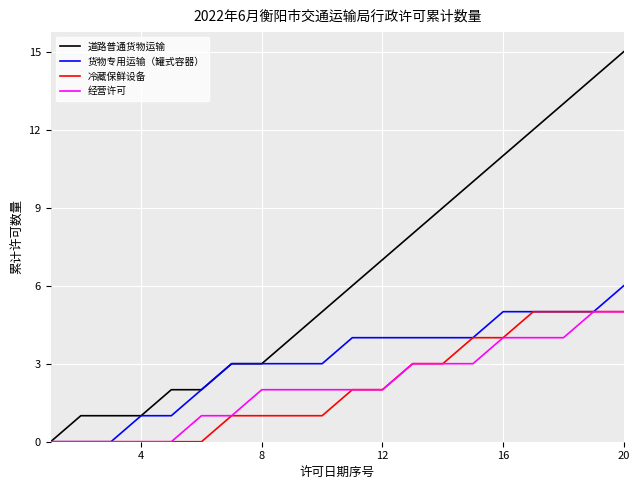

Which series has the largest range (max minus min)?

道路普通货物运输